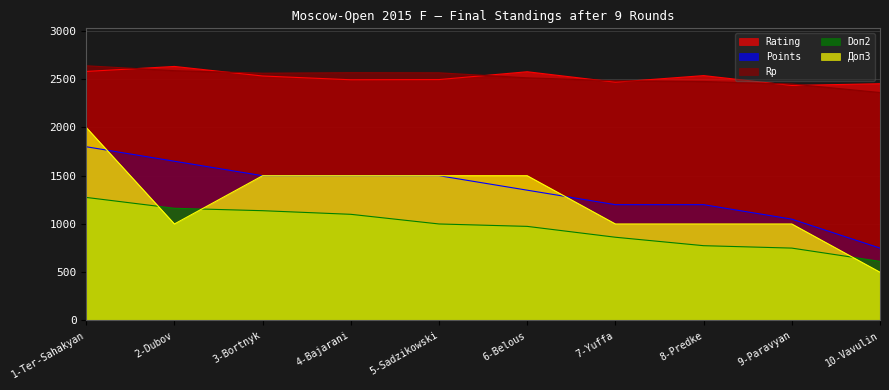

Which series has the widest spread of values?

Доп3